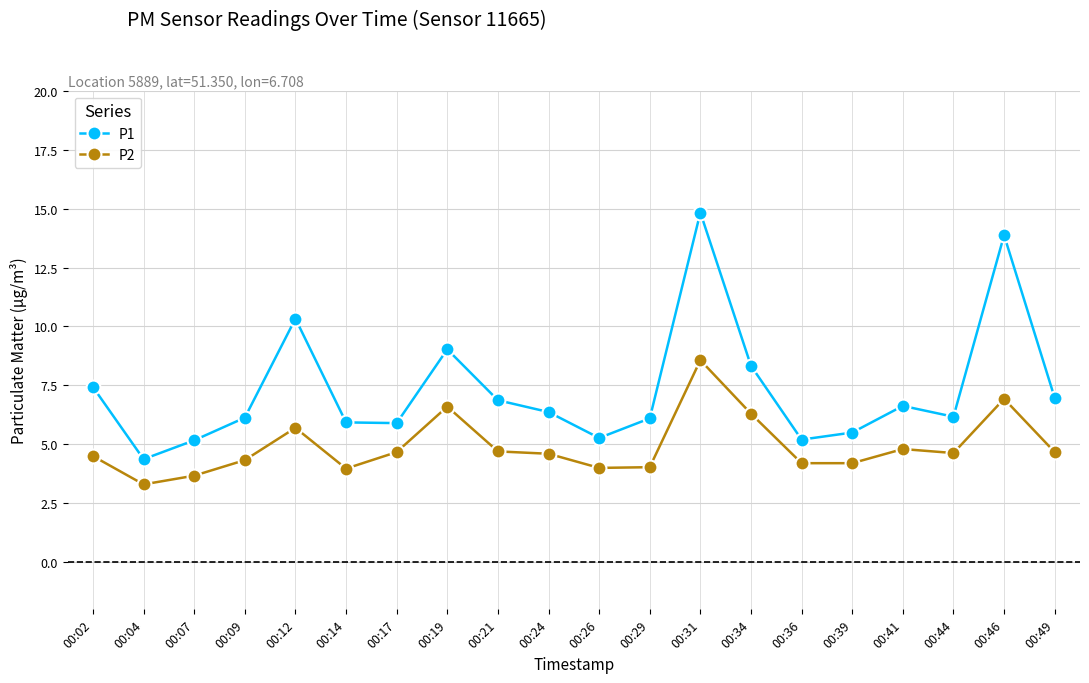

True or false: P1 has more than 1 points higher than both neighbors.

True